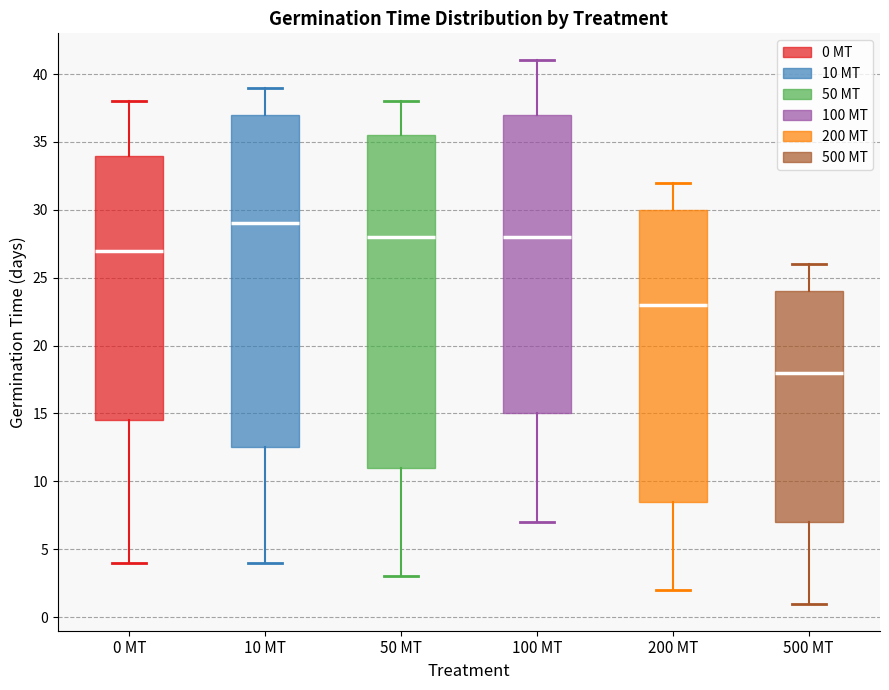

Reading left to right, read every box against the y-axis: the position of its median line, the range the box covers, and the ends of its whiskers. The values are not printed on the chart, so give them approximately, as read against the axis.

0 MT: median 27.0, box 14.5 to 34.0, whiskers 4.0 to 38.0
10 MT: median 29.0, box 12.5 to 37.0, whiskers 4.0 to 39.0
50 MT: median 28.0, box 11.0 to 35.5, whiskers 3.0 to 38.0
100 MT: median 28.0, box 15.0 to 37.0, whiskers 7.0 to 41.0
200 MT: median 23.0, box 8.5 to 30.0, whiskers 2.0 to 32.0
500 MT: median 18.0, box 7.0 to 24.0, whiskers 1.0 to 26.0